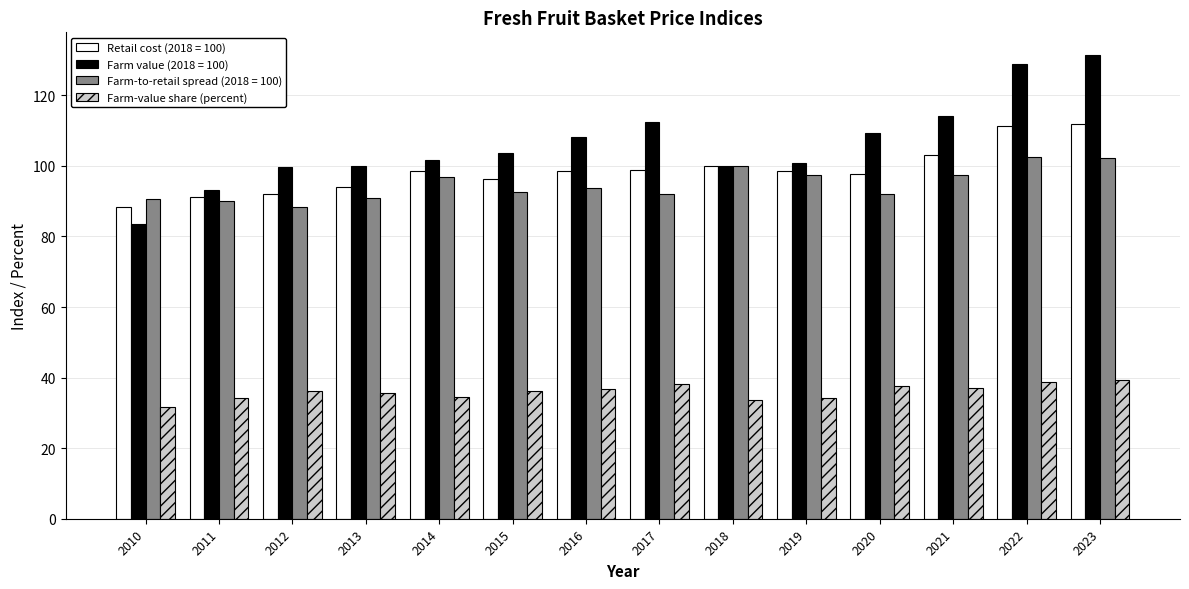

At which category does the chart reach its peak across all series?

2023